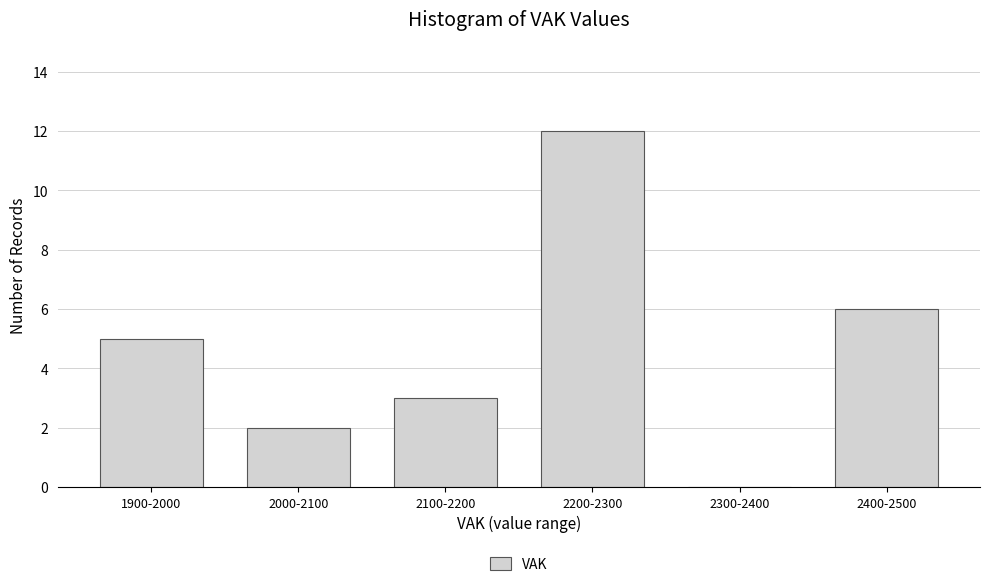

Reading left to right, list all the values displayed in this chart.

1900-2000=5	2000-2100=2	2100-2200=3	2200-2300=12	2300-2400=0	2400-2500=6